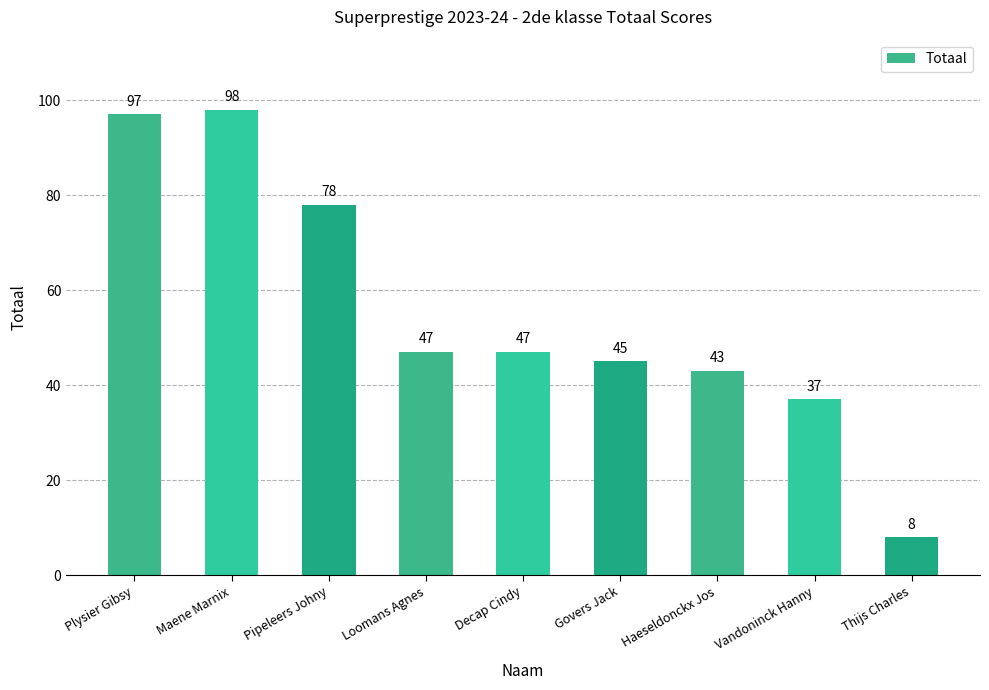

Approximately how many times larger is the value at Maene Marnix compared to Decap Cindy?

2.1